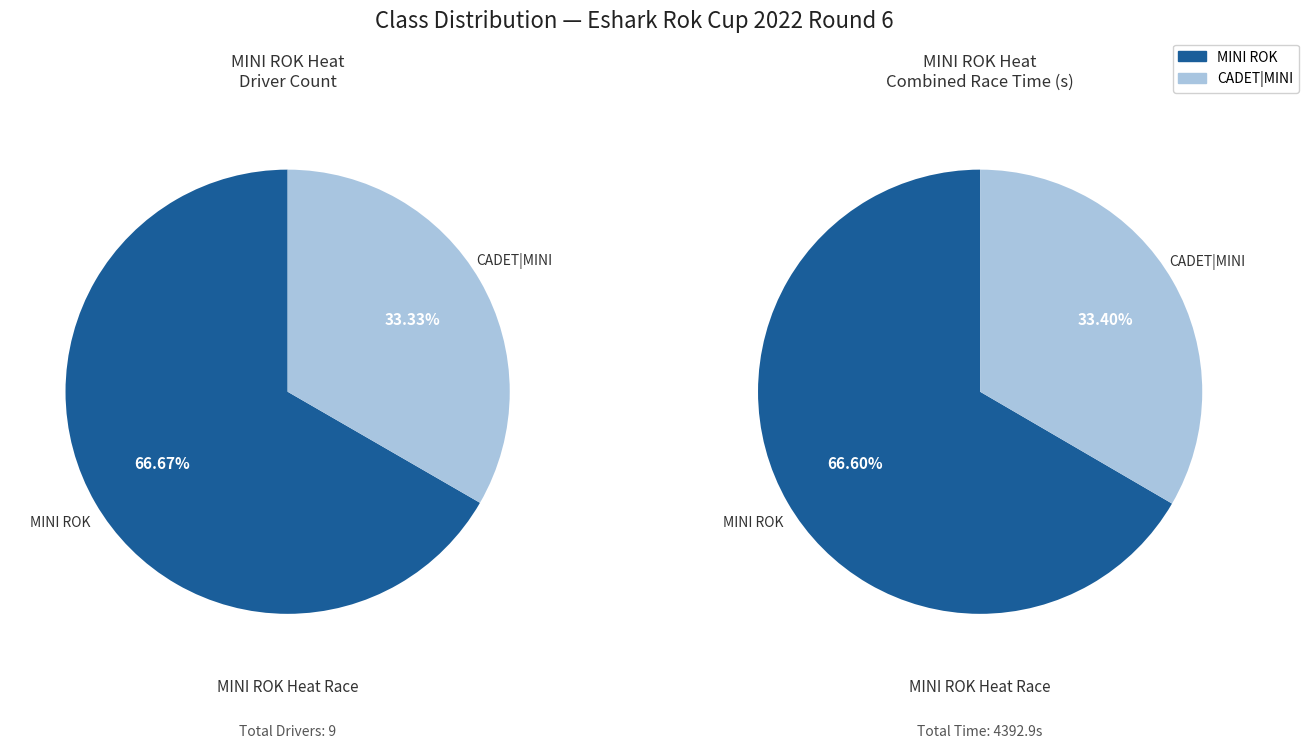

What is the majority slice?

MINI ROK